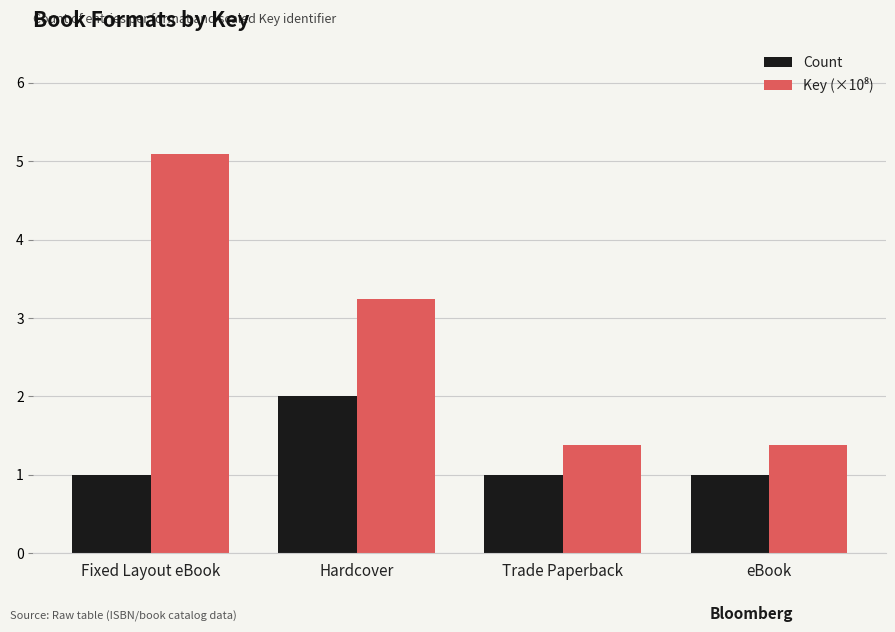

What position from the left is eBook?

4